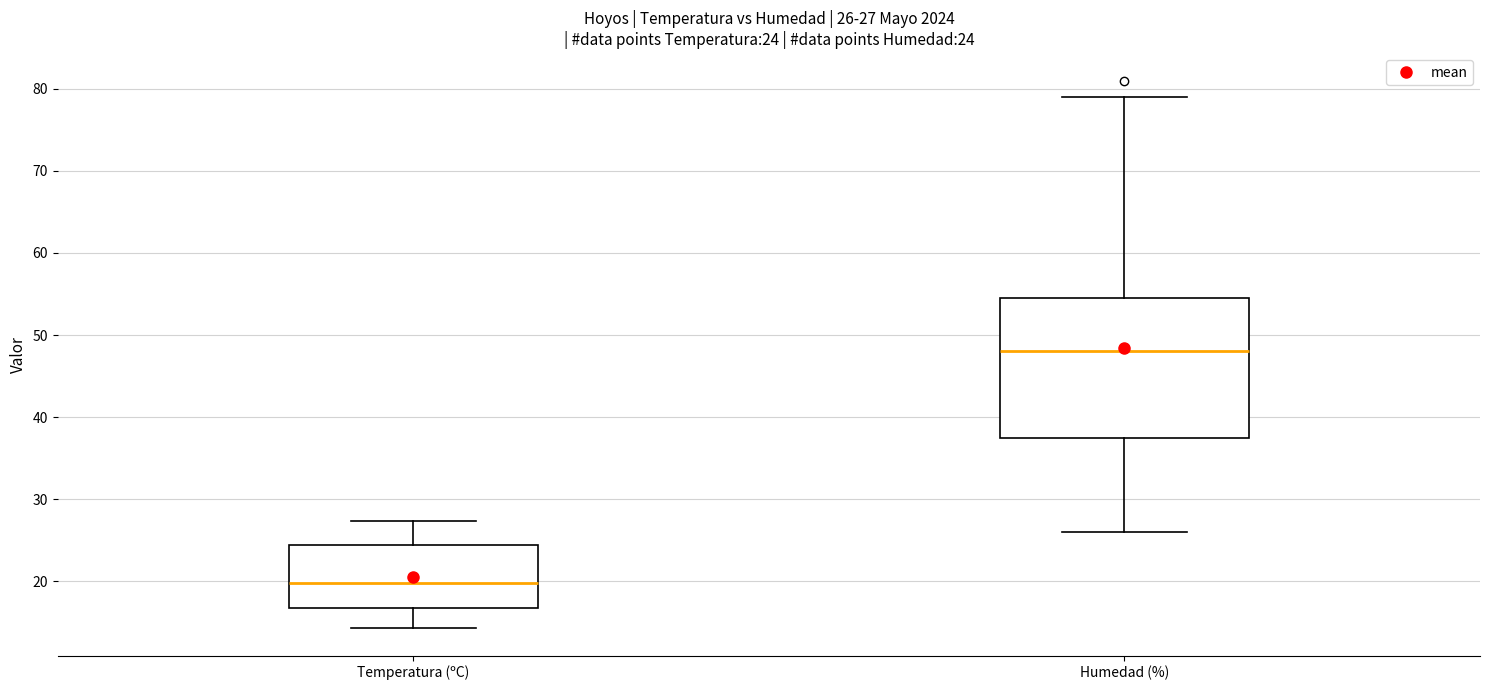

Which box's median line is the lowest?

Temperatura (ºC)